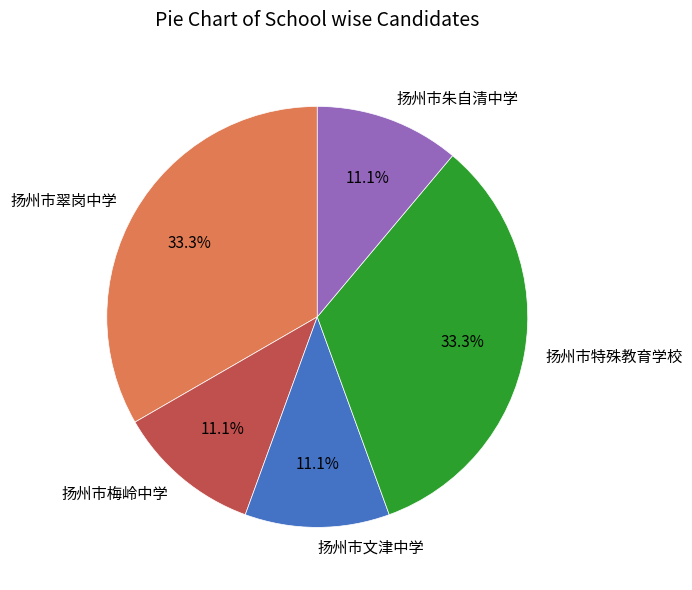

What is the ratio of the value at 扬州市文津中学 to the value at 扬州市梅岭中学?

1.0